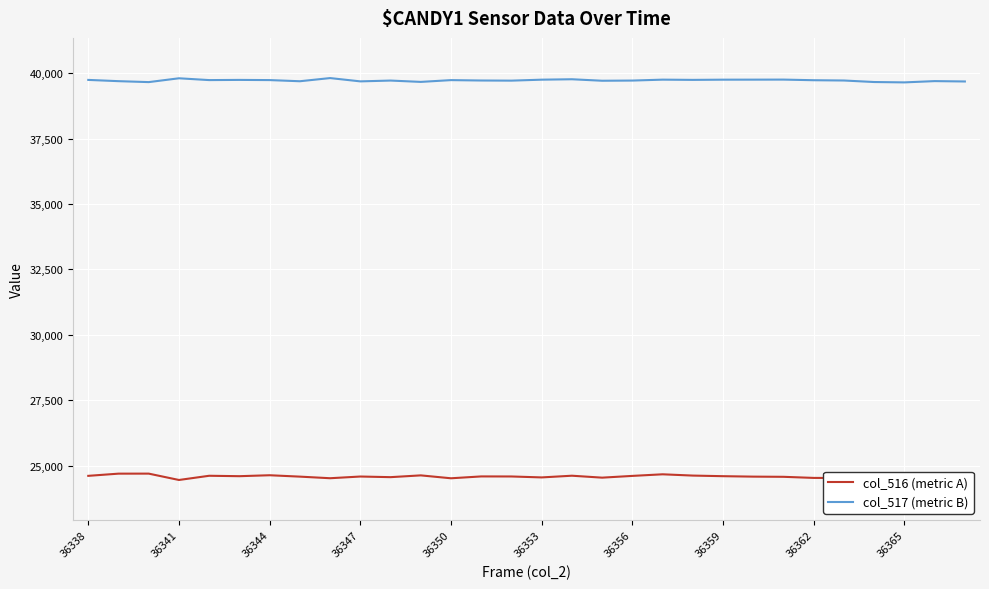

In col_517 (metric B), how many points are higher than both neighbors (excluding endpoints)?

9